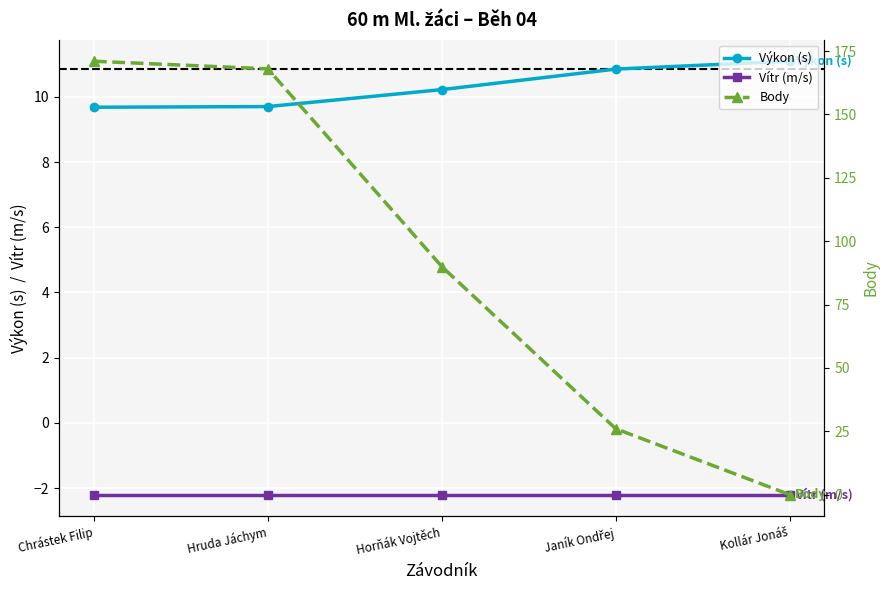

How many times do Výkon and Body cross each other?

1